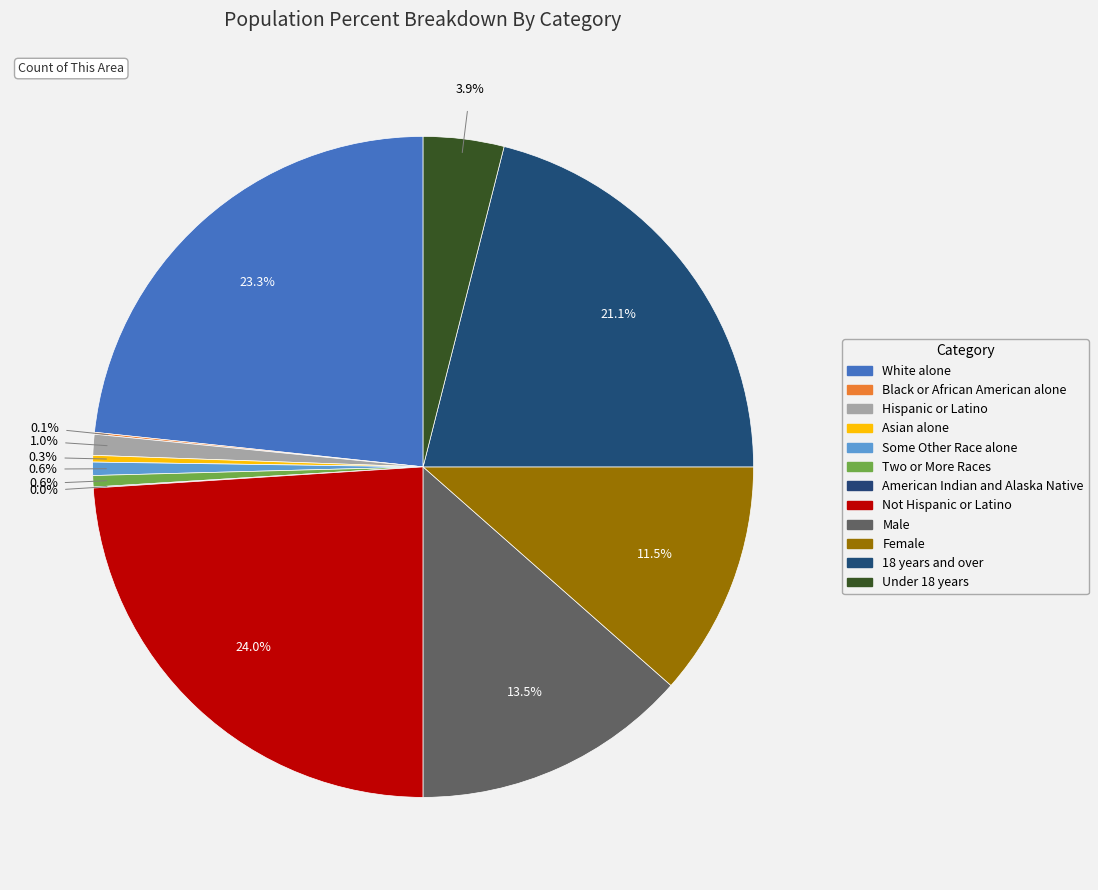

To the nearest percent, what is the combined percentage of Under 18 years and Two or More Races?

4%